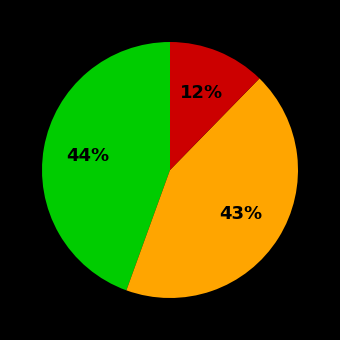

To the nearest percent, what is the difference between the largest and smallest slice percentages?

32%